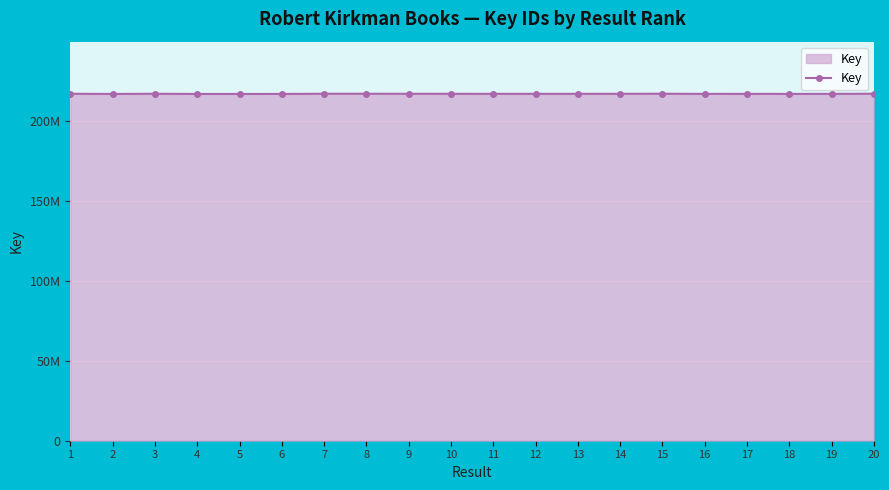

Does the chart have visible grid lines?

Yes